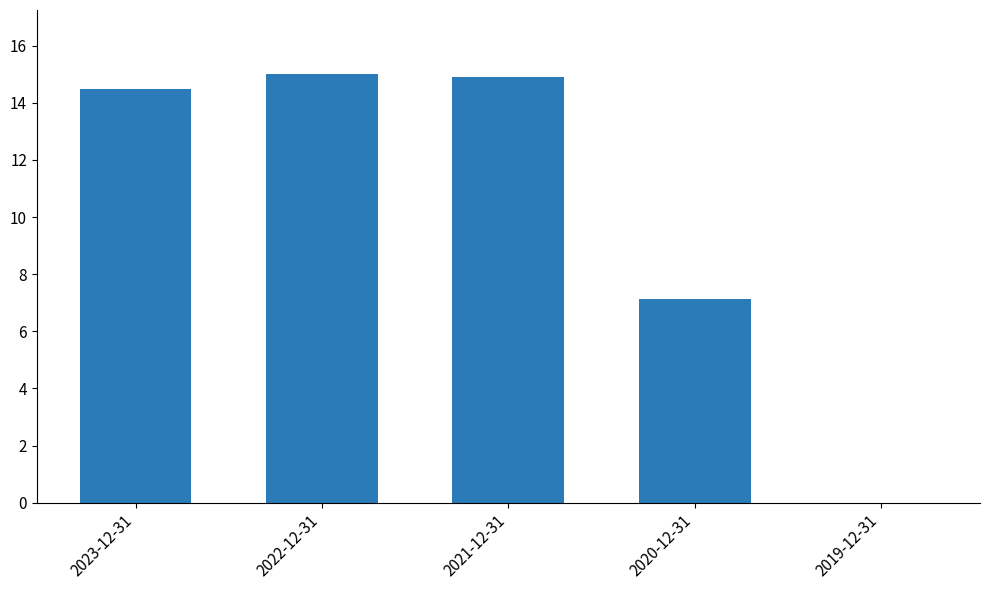

What is the sum of all values?

51.5